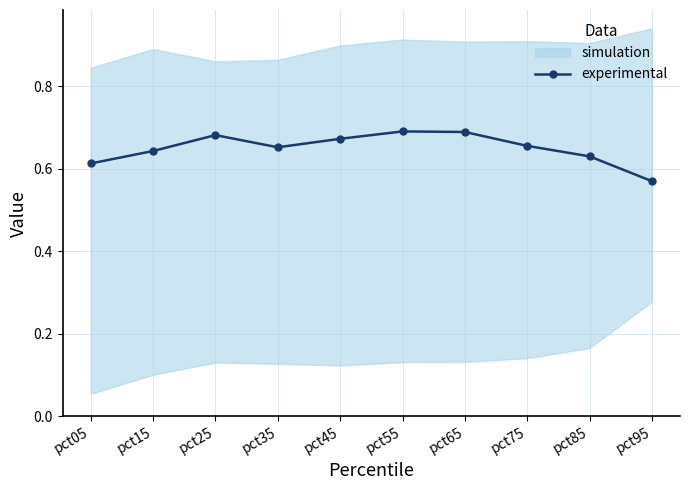

The value at pct25 is 0.7. True or false?

True